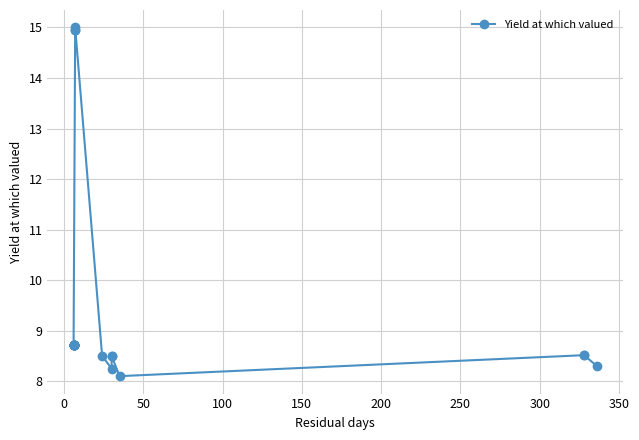

What is the difference between the second highest and minimum values?

6.8